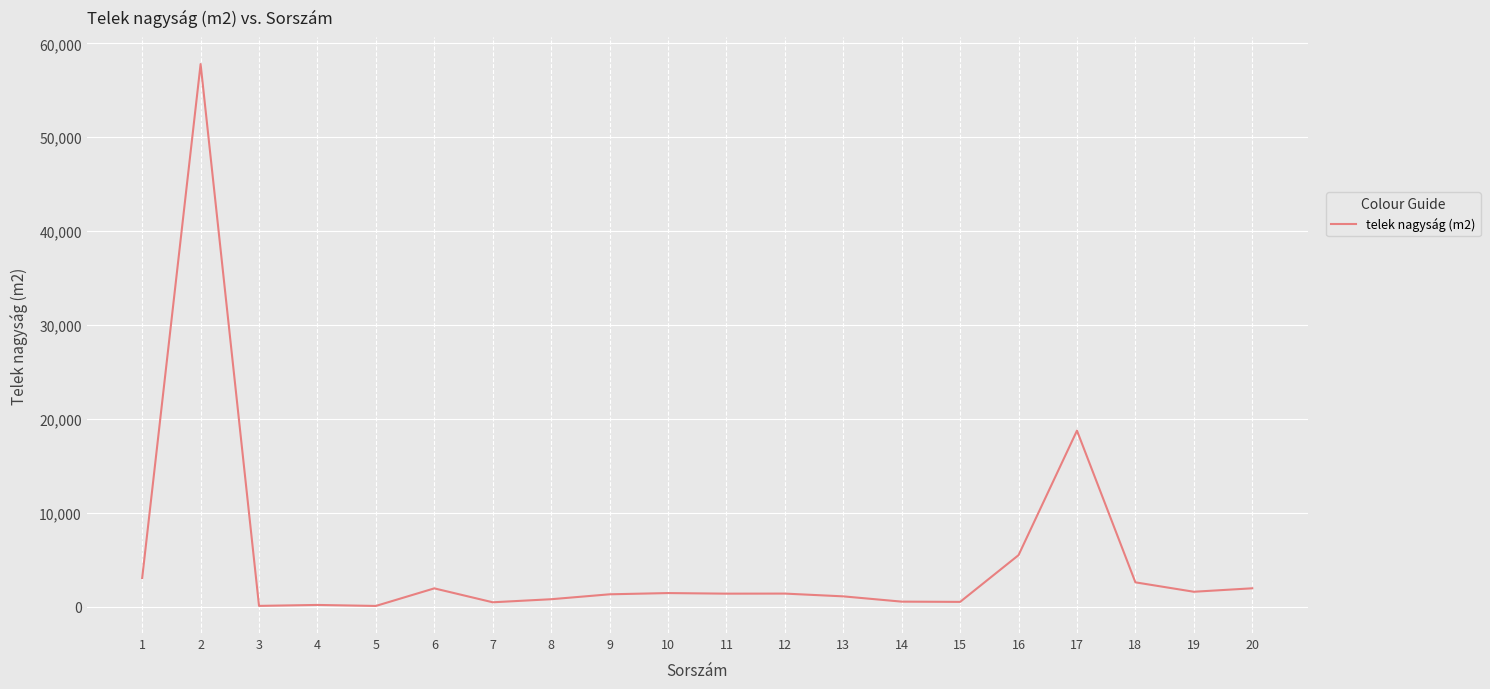

Approximately how many times larger is the value at 1 compared to 20?

1.6